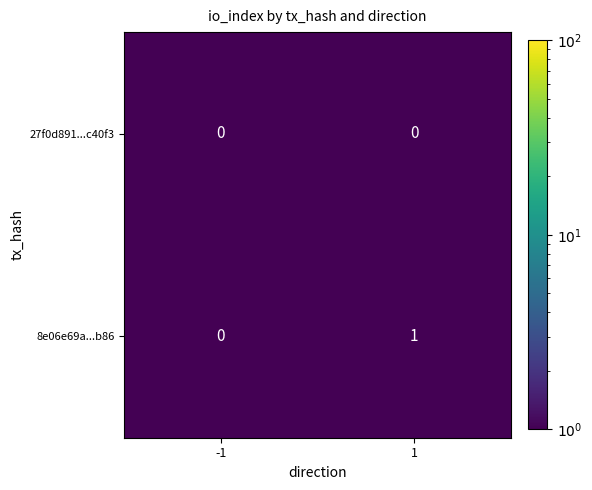

Which has a higher value, 1 or -1?

-1